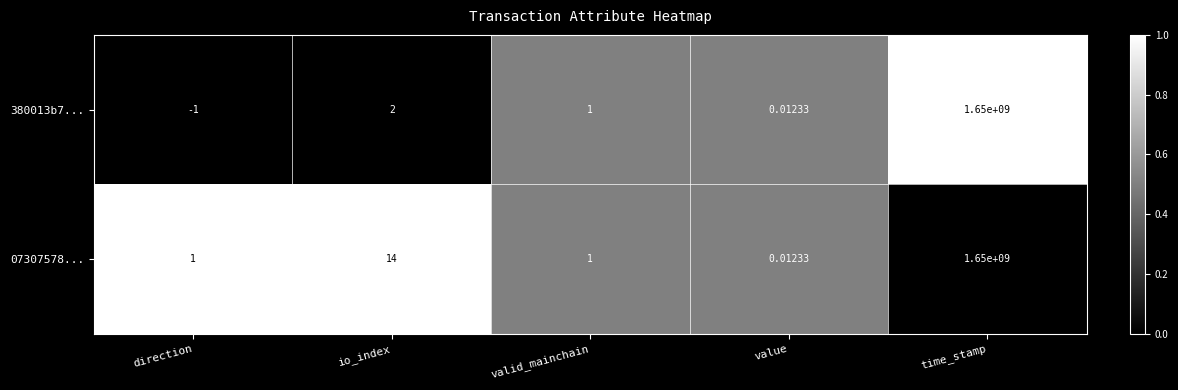

How many negative values does the 380013b7... series have?

1